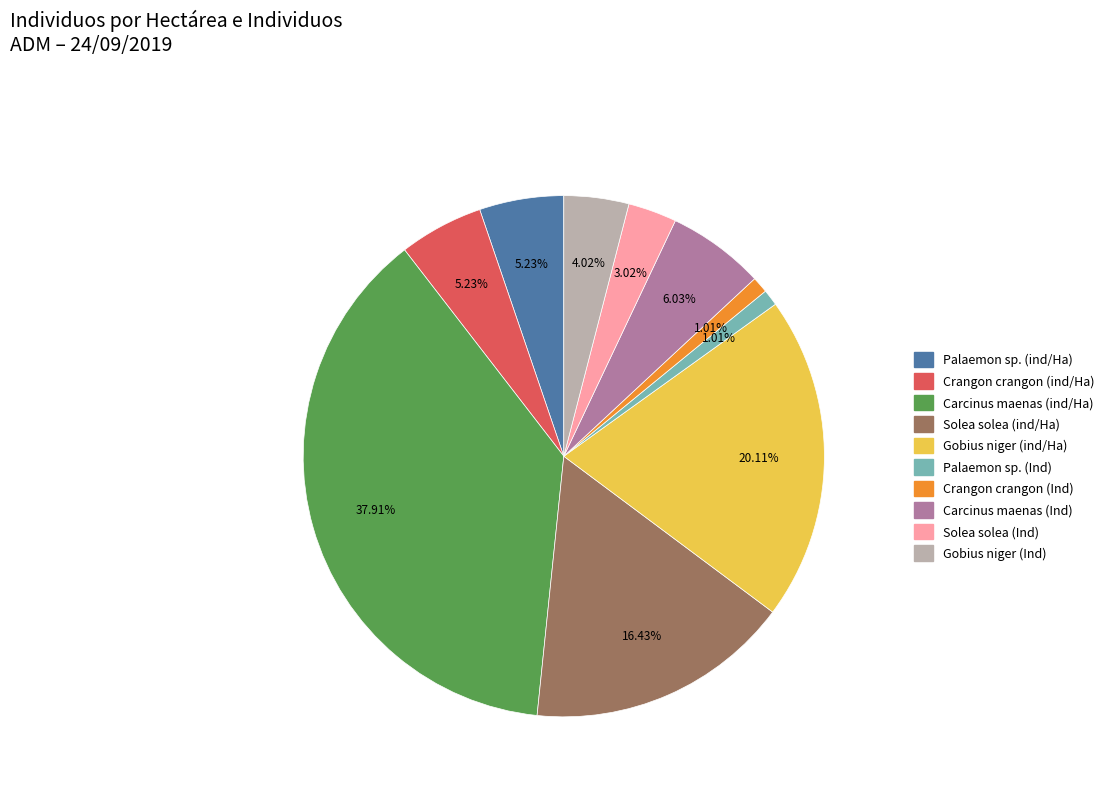

Is there any slice that represents more than half of the pie?

No